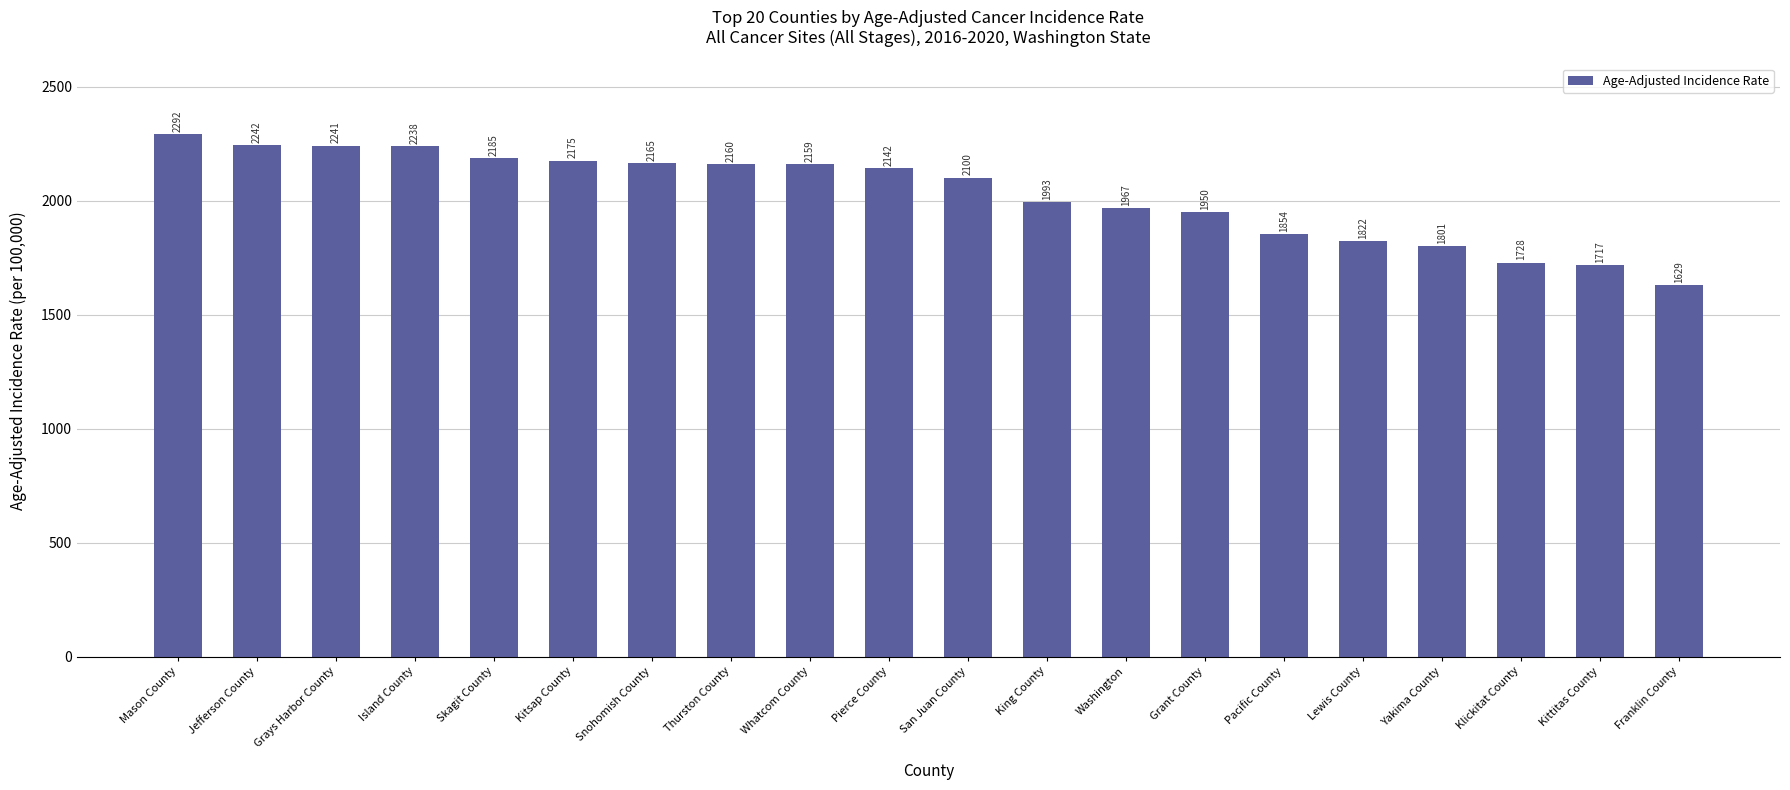

True or false: the data shows 3580.1 at Grays Harbor County.

False